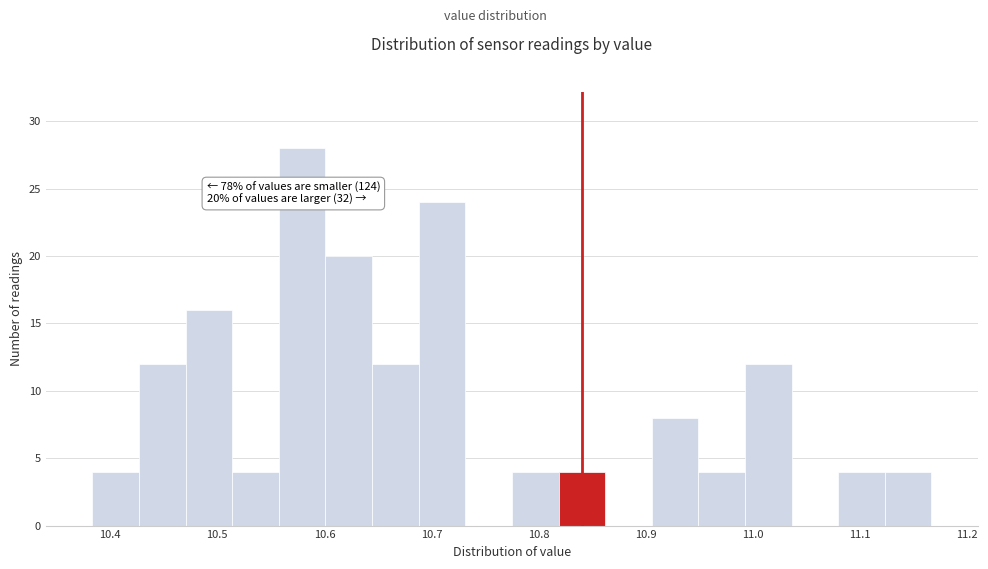

Over which range of the x-axis is the bar tallest?

10.56 to 10.60